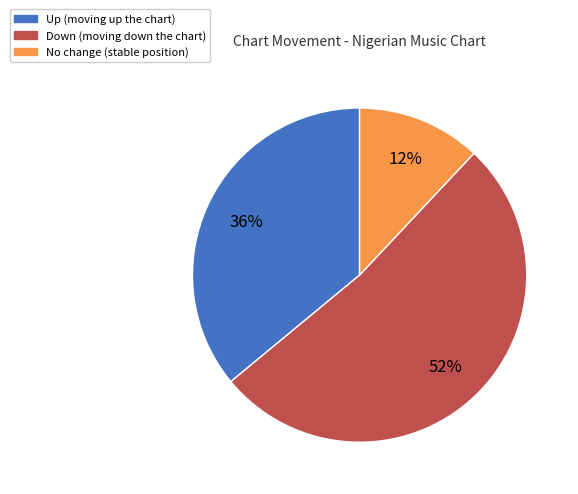

Is there a majority slice in this chart?

Yes